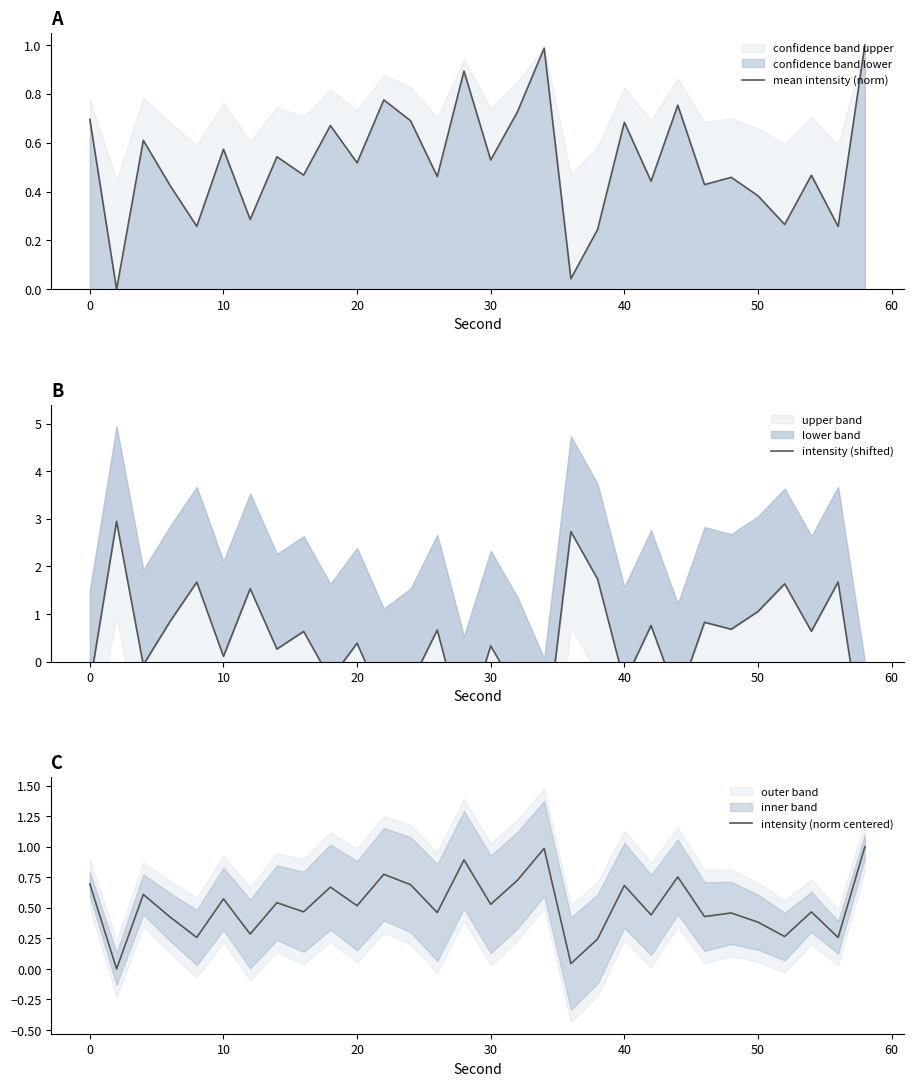

How many values in intensity (shifted) are above zero?

19